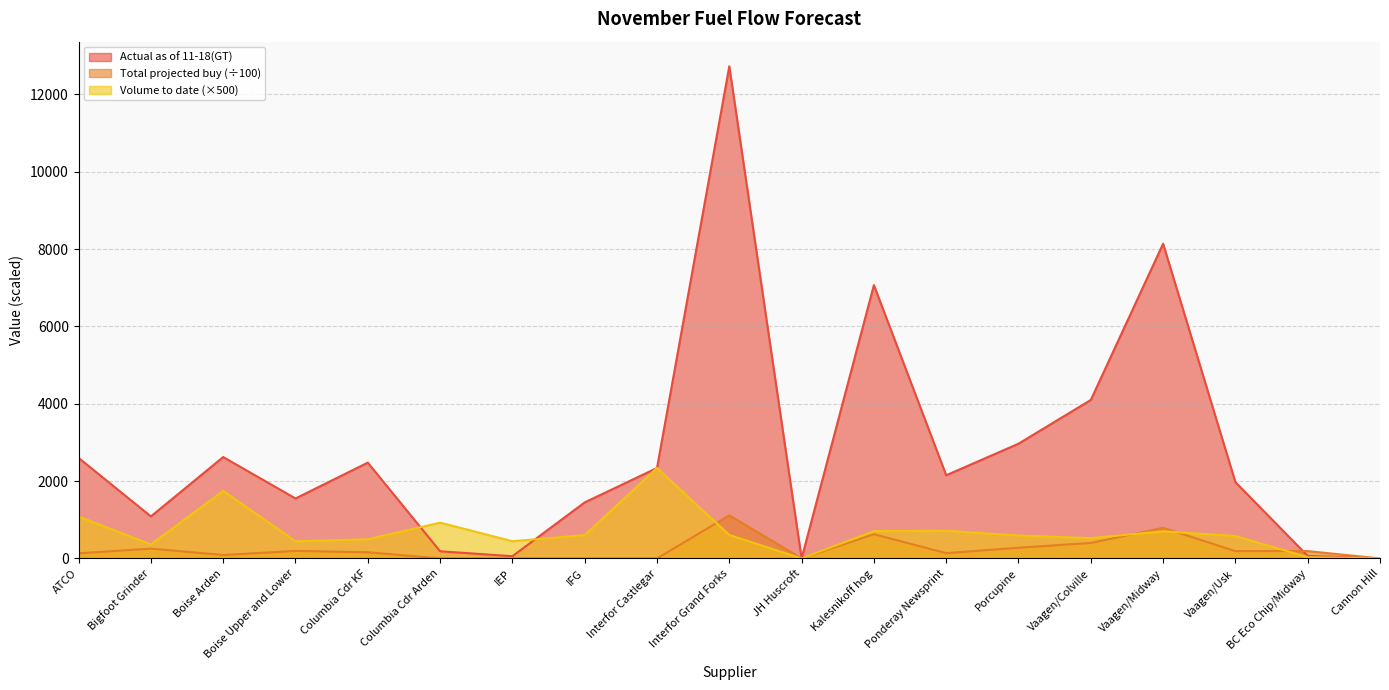

What is the label of the 14th point from the right?

Columbia Cdr Arden